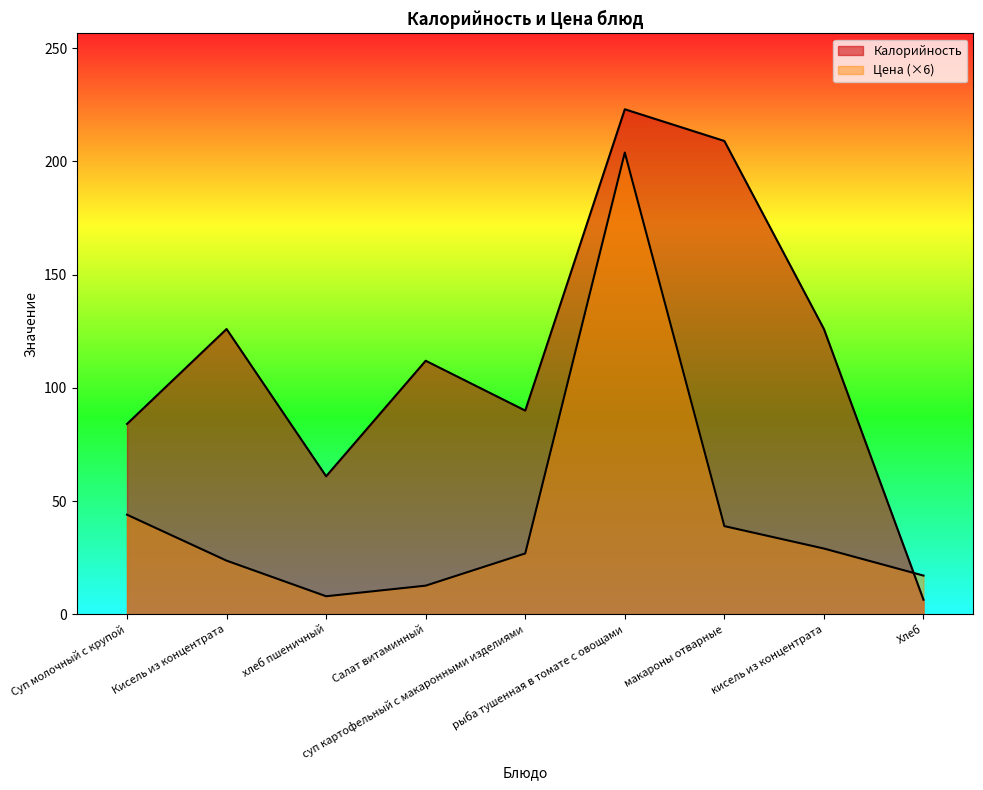

Which category has the lowest value across all series?

Хлеб